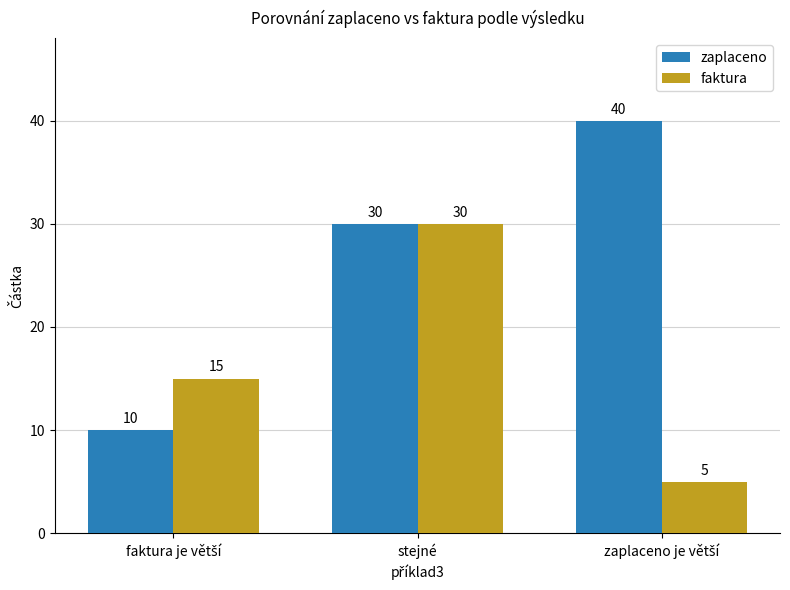

Is it true that zaplaceno equals 40 at stejné?

False